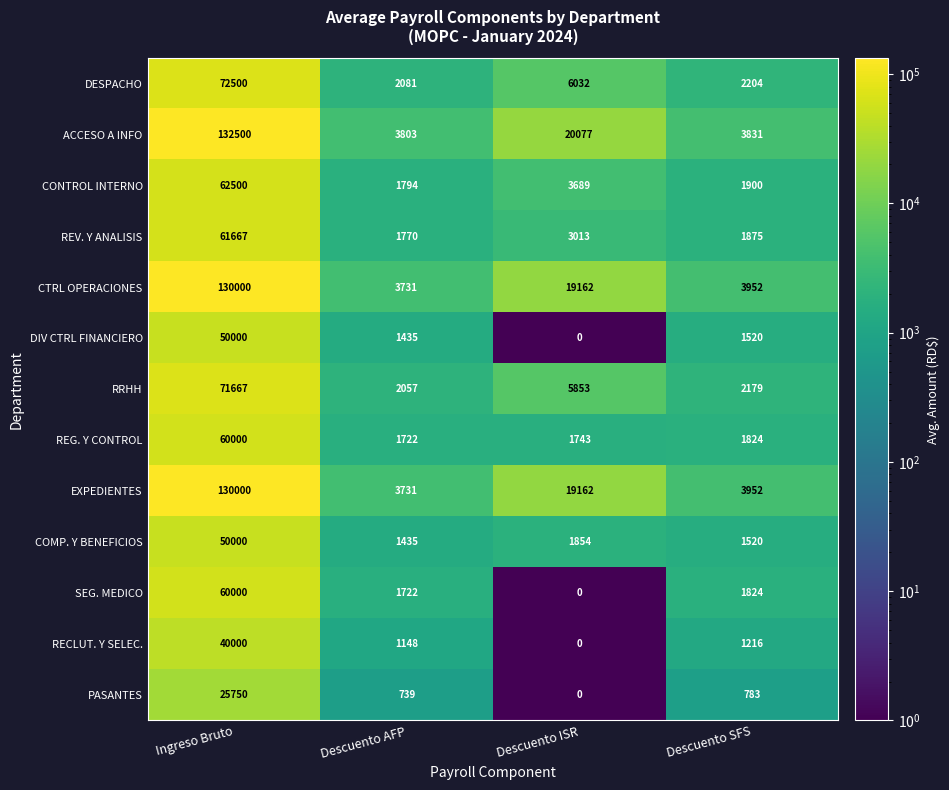

Which category has the lowest value in the DIV CTRL FINANCIERO series?

Descuento ISR